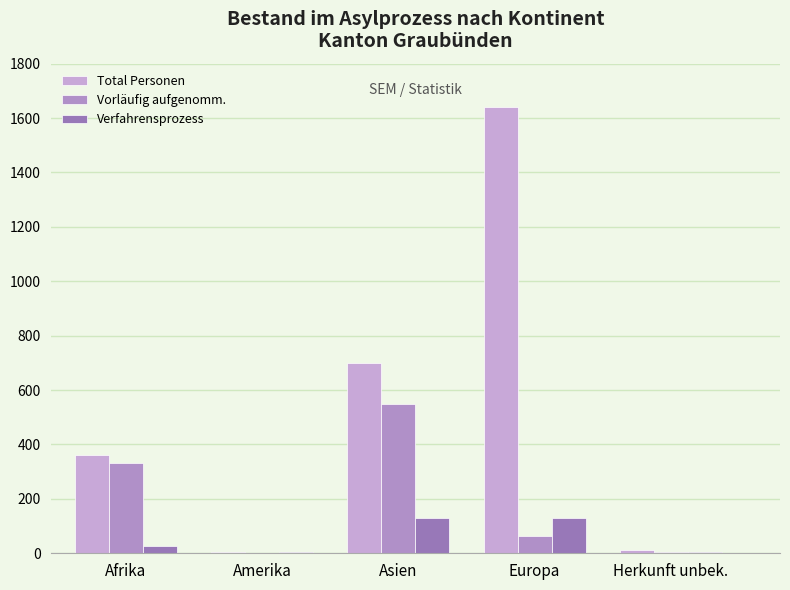

Which has a higher value, Amerika or Afrika?

Afrika